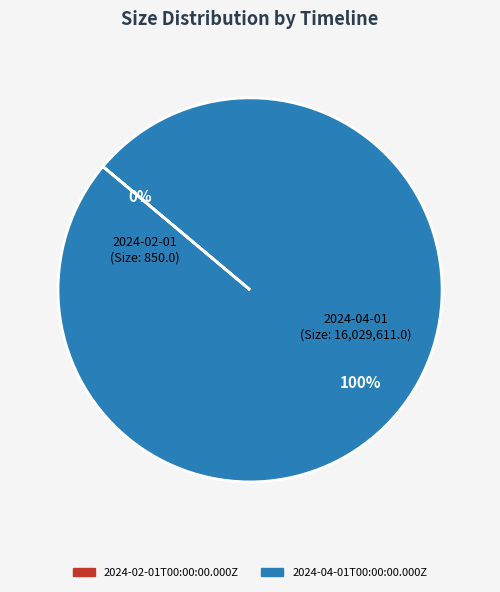

The 2024-04-01T00:00:00.000Z slice represents 100% of the pie. True or false?

True